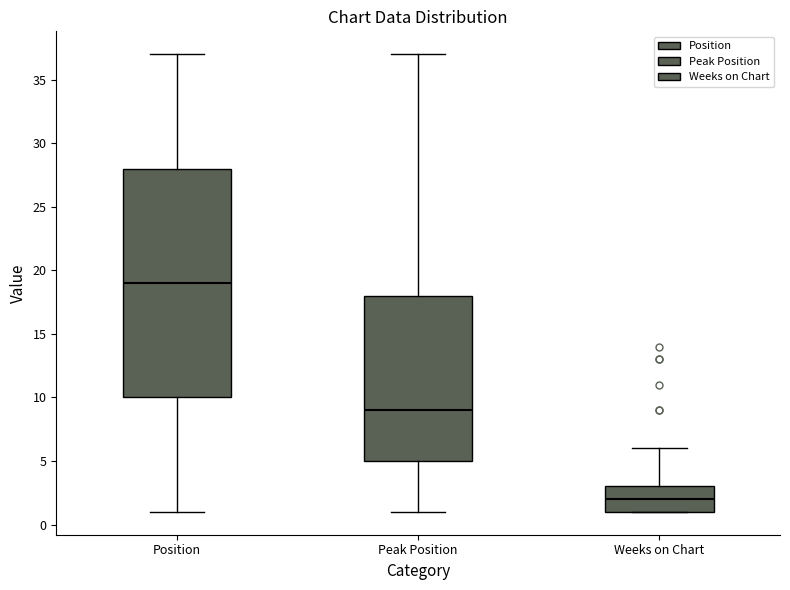

Reading left to right, read every box against the y-axis: the position of its median line, the range the box covers, and the ends of its whiskers. The values are not printed on the chart, so give them approximately, as read against the axis.

Position: median 19, box 10 to 28, whiskers 1 to 37
Peak Position: median 9, box 5 to 18, whiskers 1 to 37
Weeks on Chart: median 2, box 1 to 3, whiskers 1 to 6